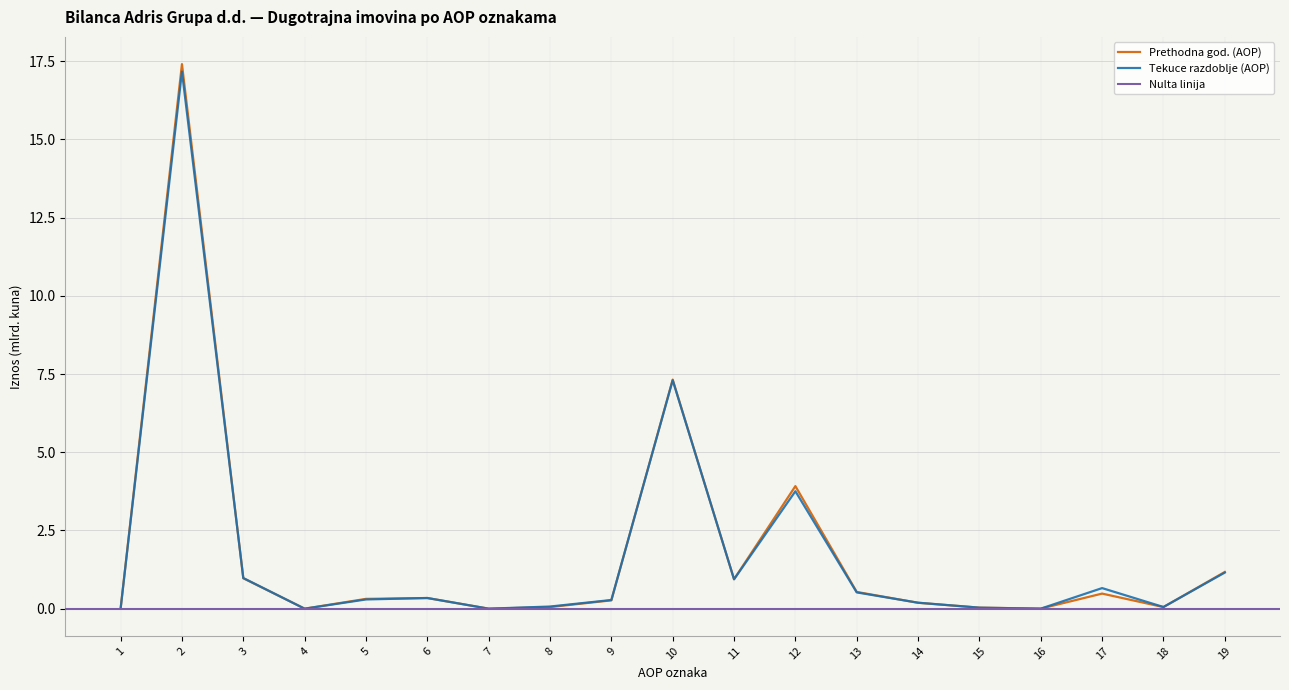

The value of Prethodna god. (AOP) at 11 is 0.9. True or false?

True